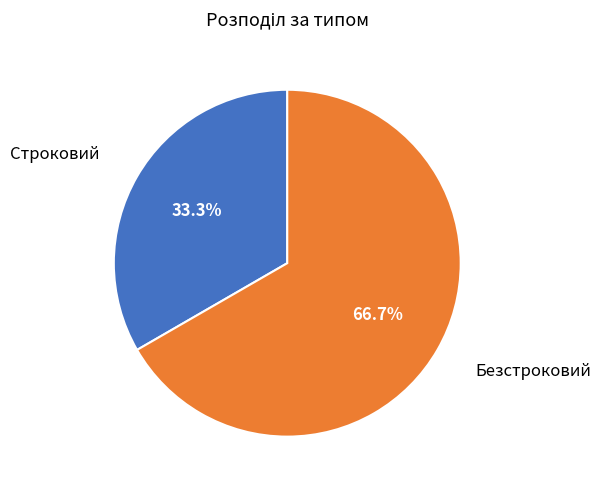

To the nearest percent, what is the average slice percentage?

50%